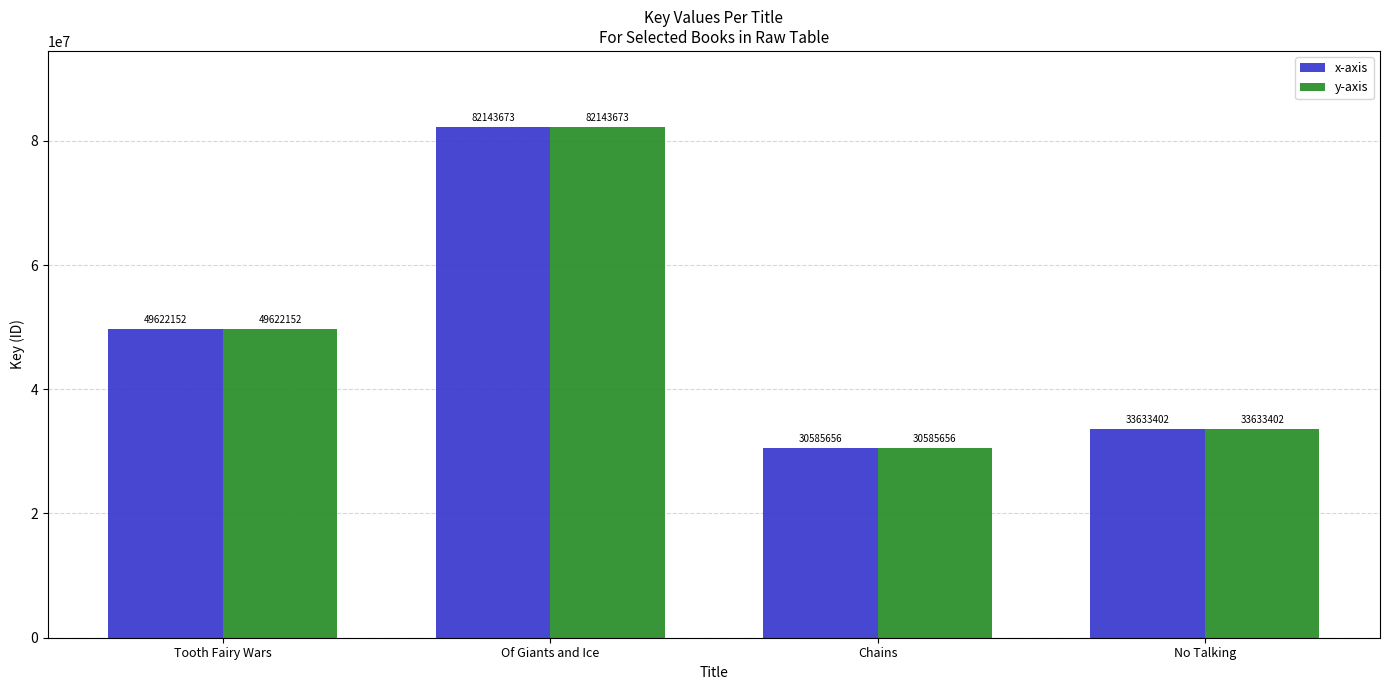

What position from the right is Tooth Fairy Wars?

4